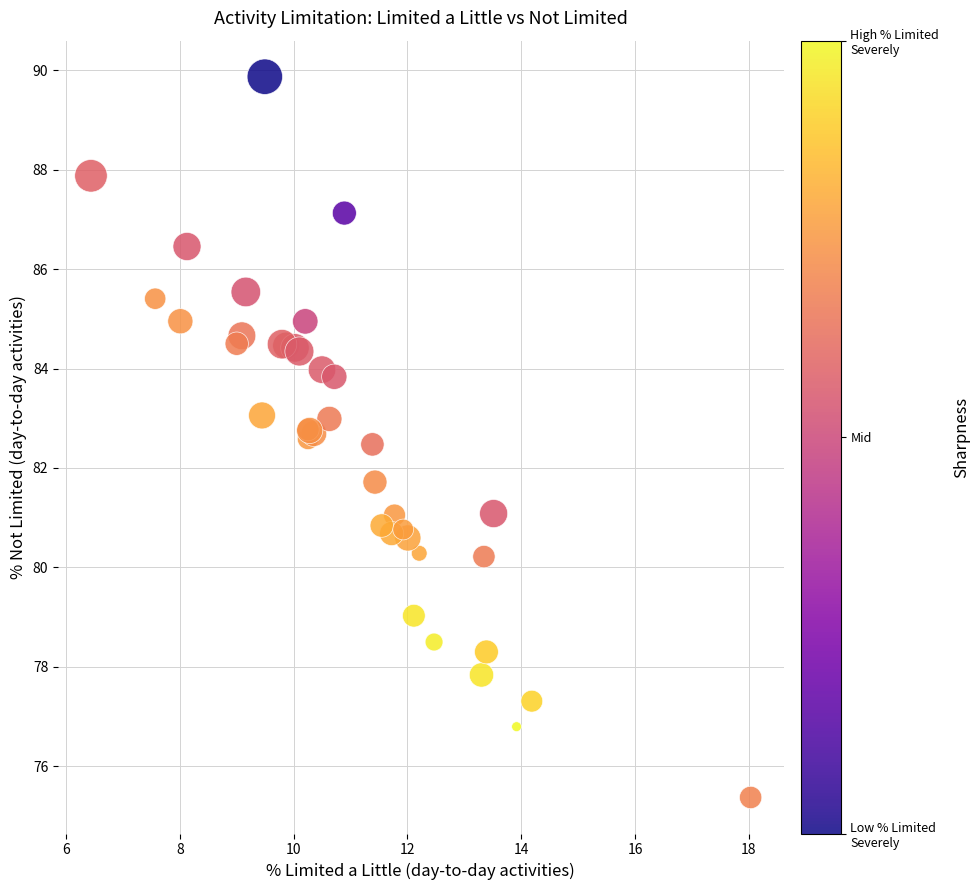

What Y value in the scatter plot is closest to 82?

81.7